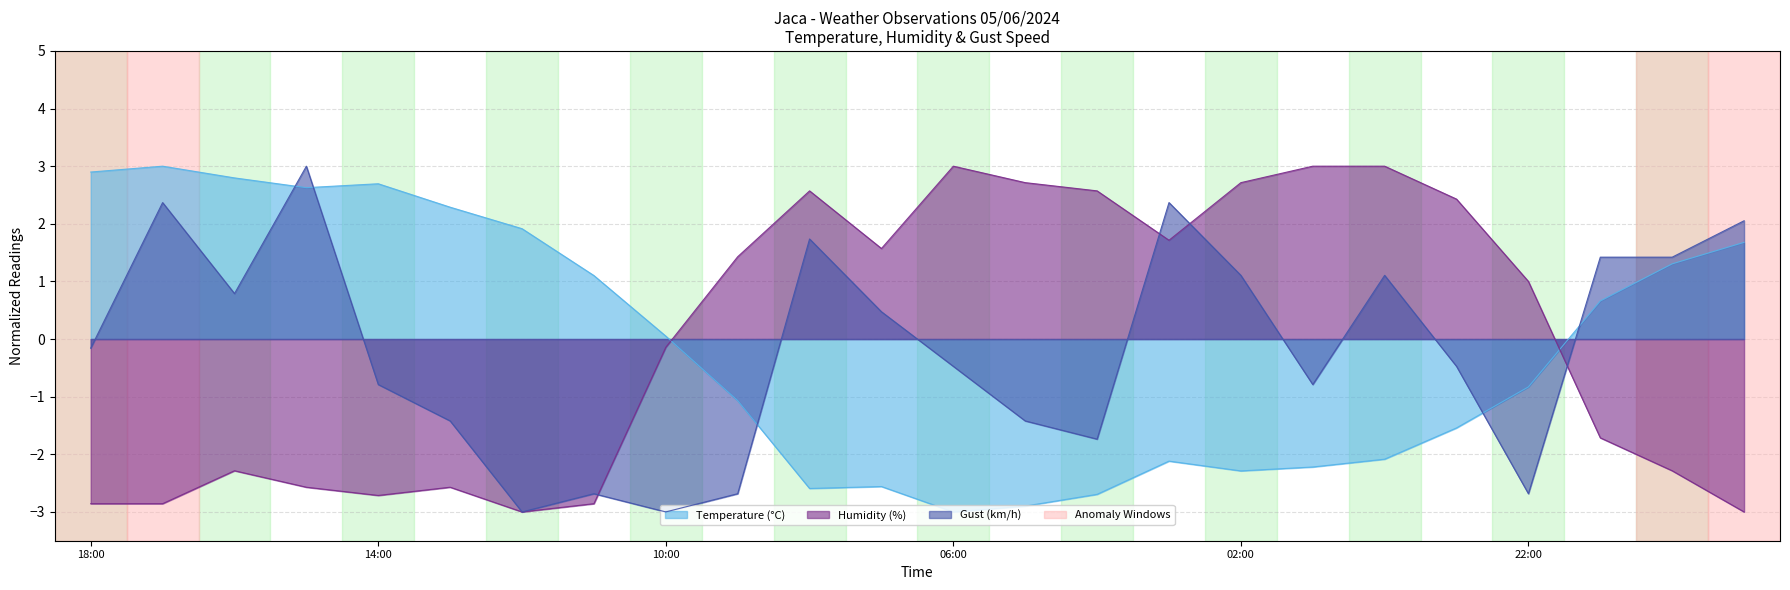

List the labels in order of Humidity (%) value, smallest first.

12:00, 19:00, 18:00, 17:00, 11:00, 14:00, 15:00, 13:00, 16:00, 20:00, 21:00, 10:00, 22:00, 09:00, 07:00, 03:00, 23:00, 08:00, 04:00, 05:00, 02:00, 06:00, 01:00, 00:00